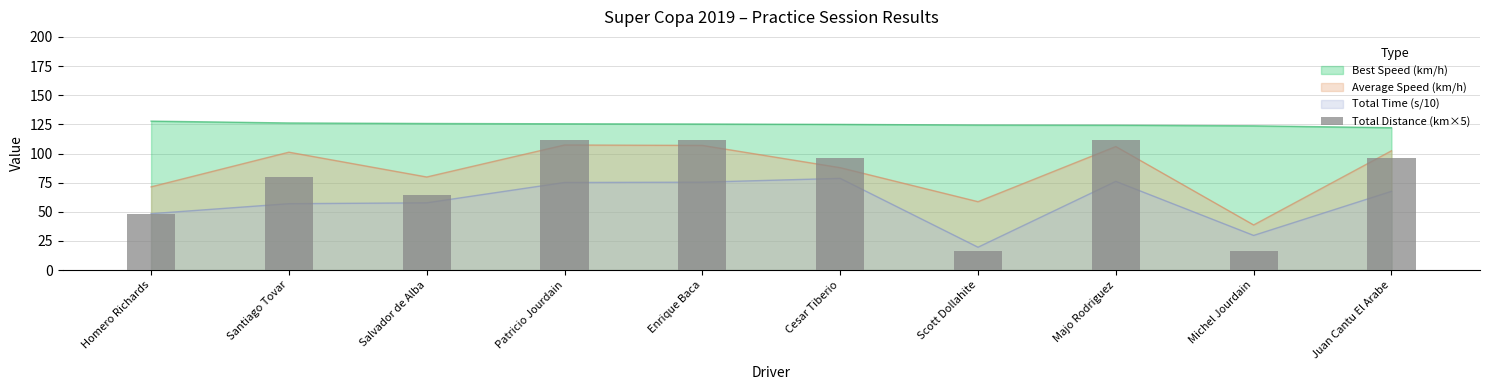

Where is the data nearest to the value 64?

Salvador de Alba